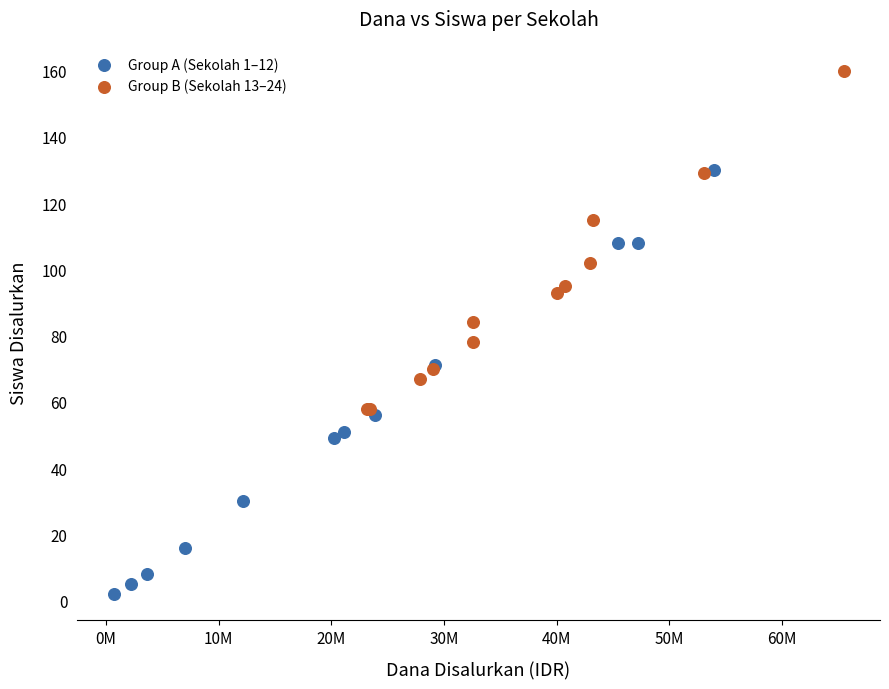

Which series contains the highest Y value?

Group B (Sekolah 13–24)